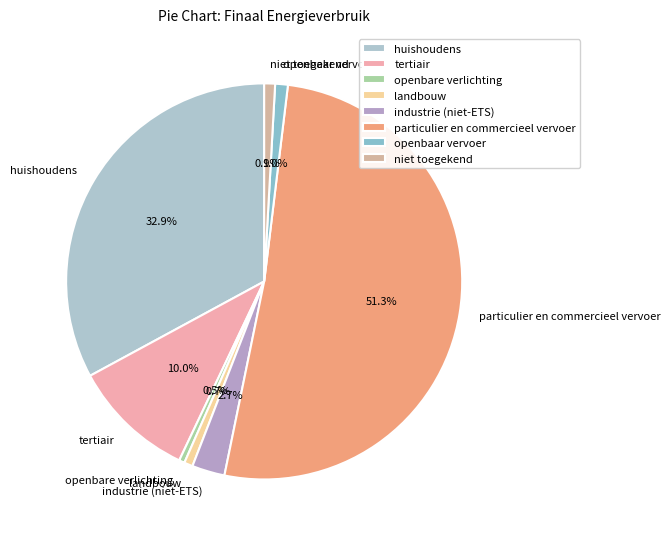

To the nearest percent, what is the average slice percentage?

12%